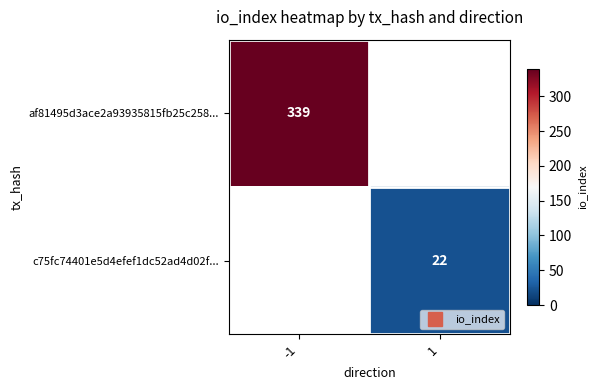

List the labels in order of af81495d3ace2a93935815fb25c258... value, largest first.

-1, 1